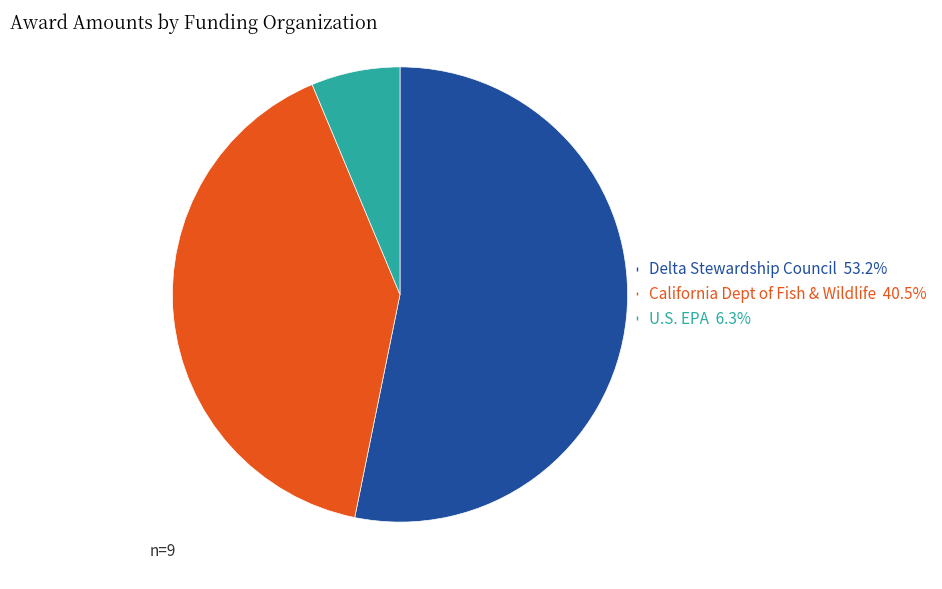

Does any single category account for the majority?

Yes